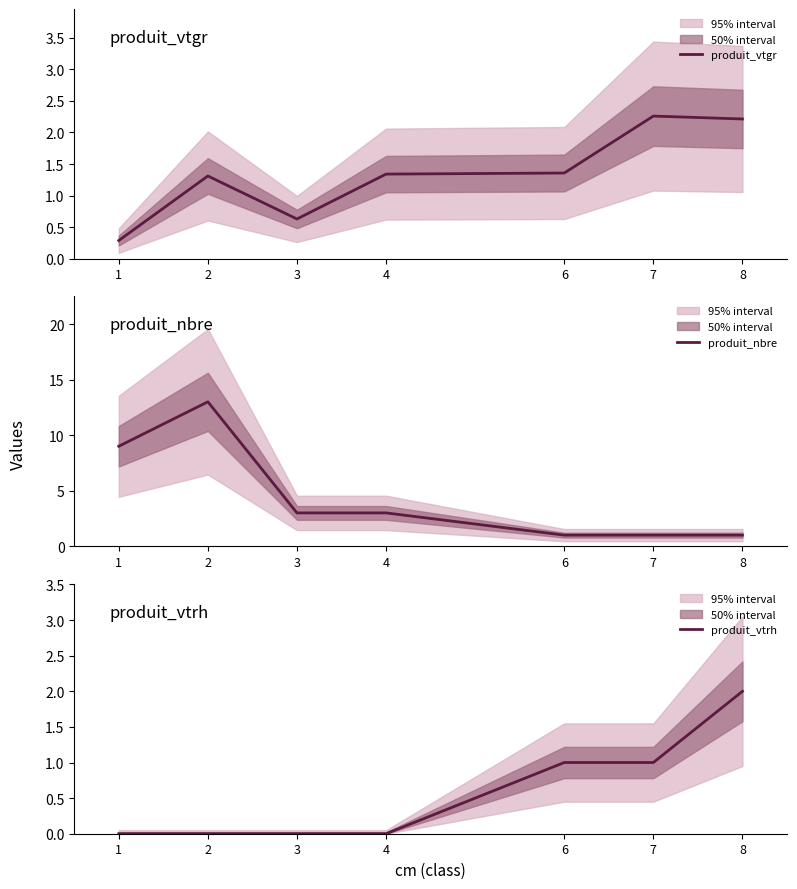

Reading right to left, what are all the values shown in this chart?

produit_vtgr: 8=2.2	7=2.3	6=1.4	4=1.3	3=0.6	2=1.3	1=0.3
produit_nbre: 8=1.0	7=1.0	6=1.0	4=3.0	3=3.0	2=13.0	1=9.0
produit_vtrh: 8=2.0	7=1.0	6=1.0	4=0.0	3=0.0	2=0.0	1=0.0